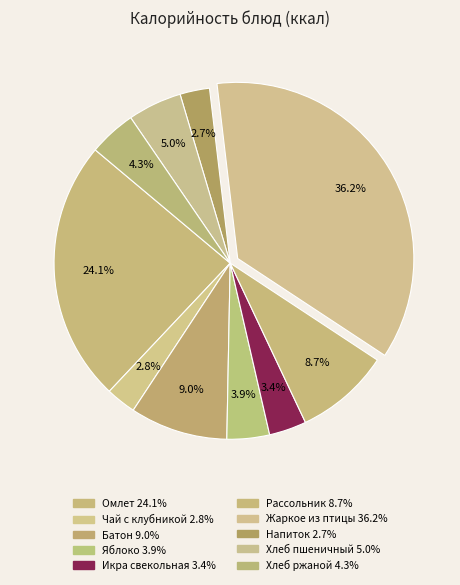

How many slices are in this pie chart?

10